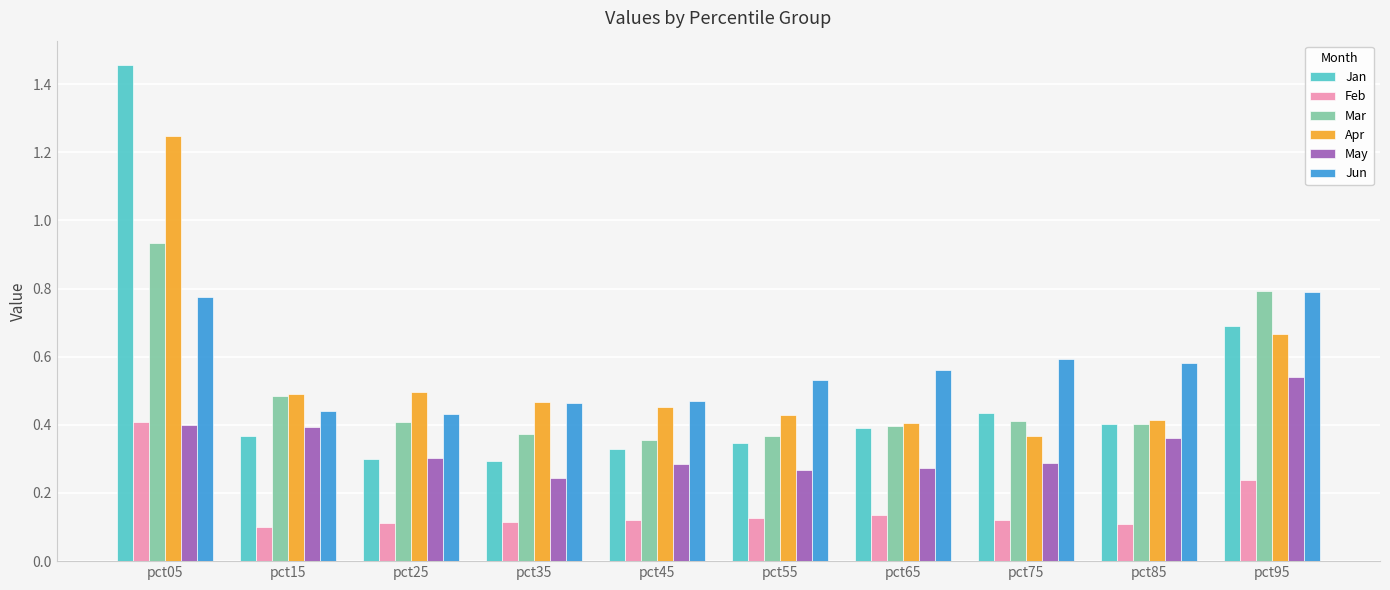

What is the sum of the Mar values at pct25 and pct05?

1.3